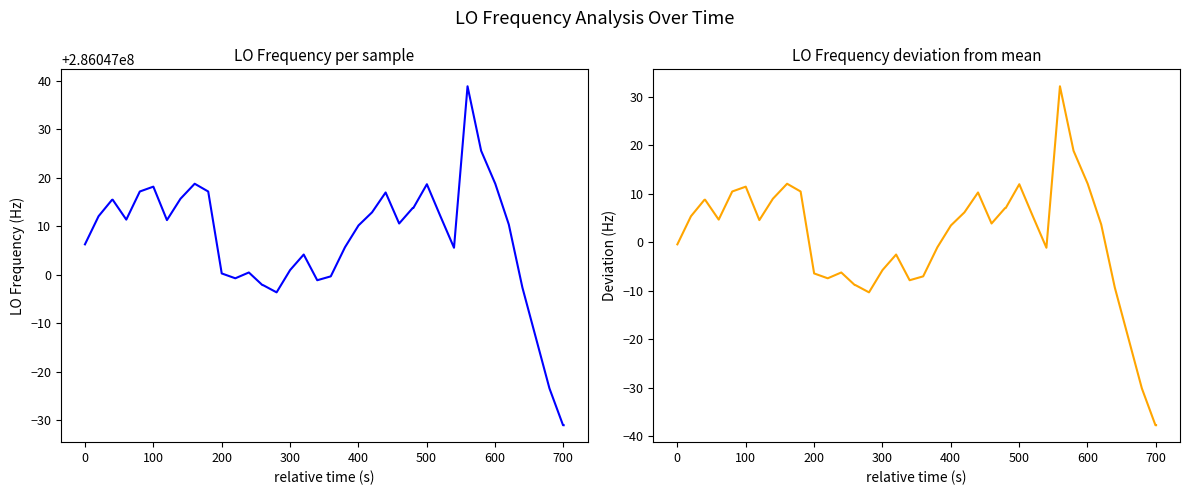

What is the average value of the LO_Frequency series?

286047006.7